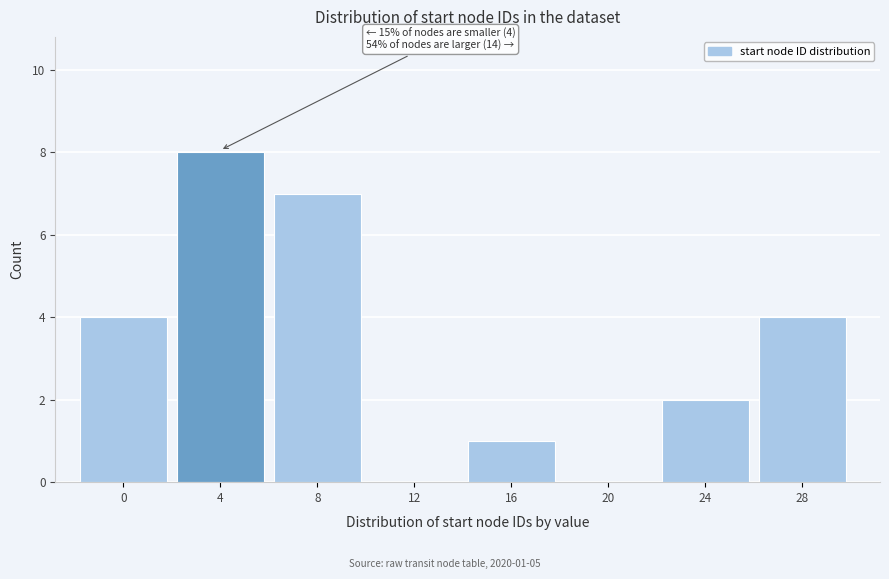

Reading left to right, what are all the values shown in this chart?

0=4	4=8	8=7	12=0	16=1	20=0	24=2	28=4